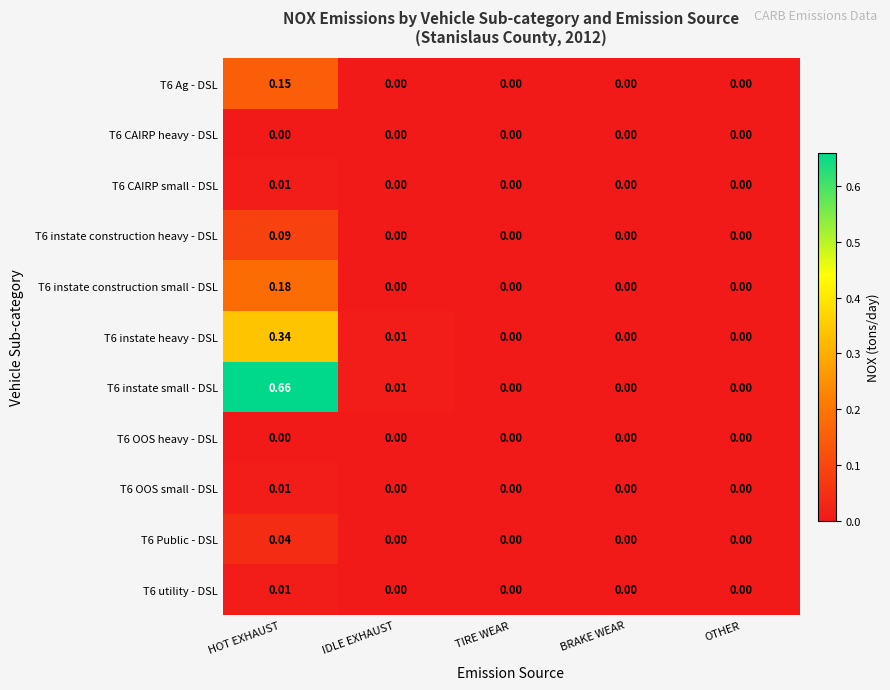

Which category has the highest value in the T6 utility - DSL series?

HOT EXHAUST